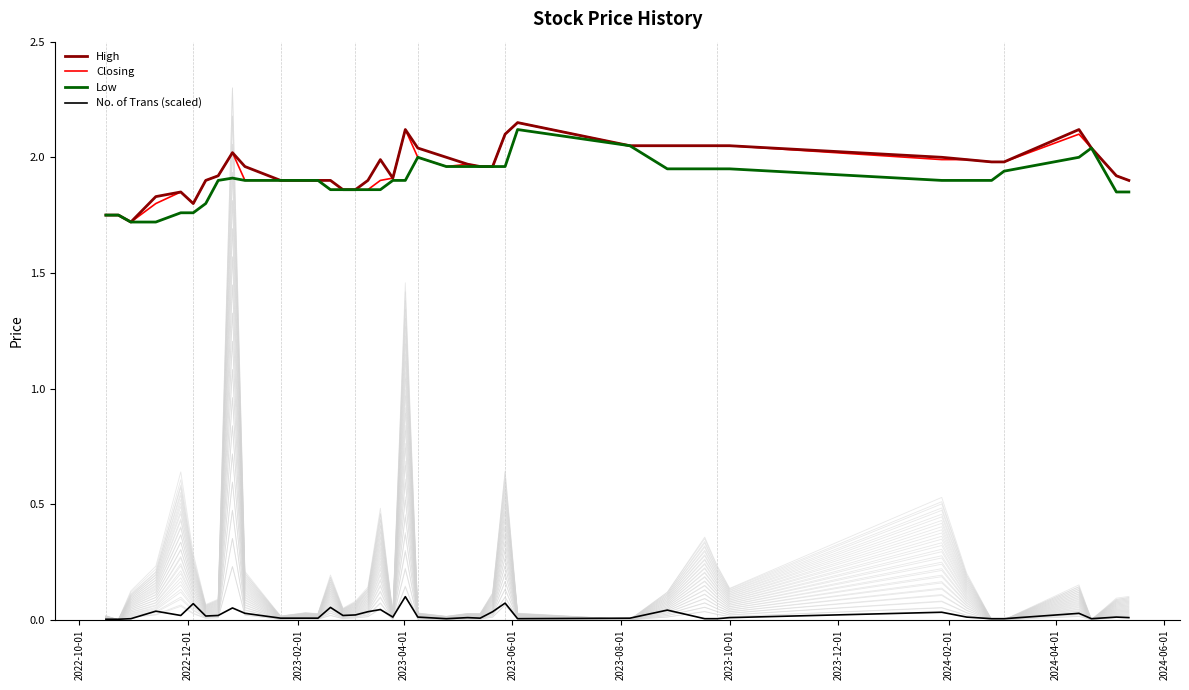

True or false: No. of Trans (scaled) and Low intersect in this chart.

False